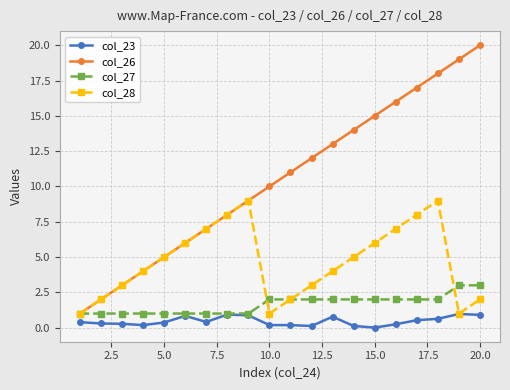

What is the average value of the col_26 series?

10.5